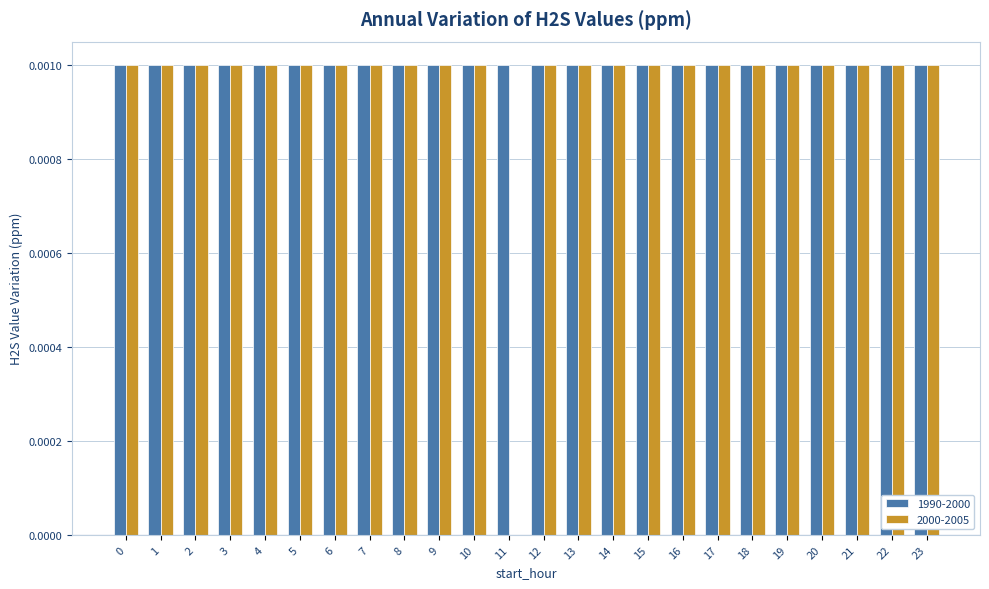

How many series are shown in this chart?

2